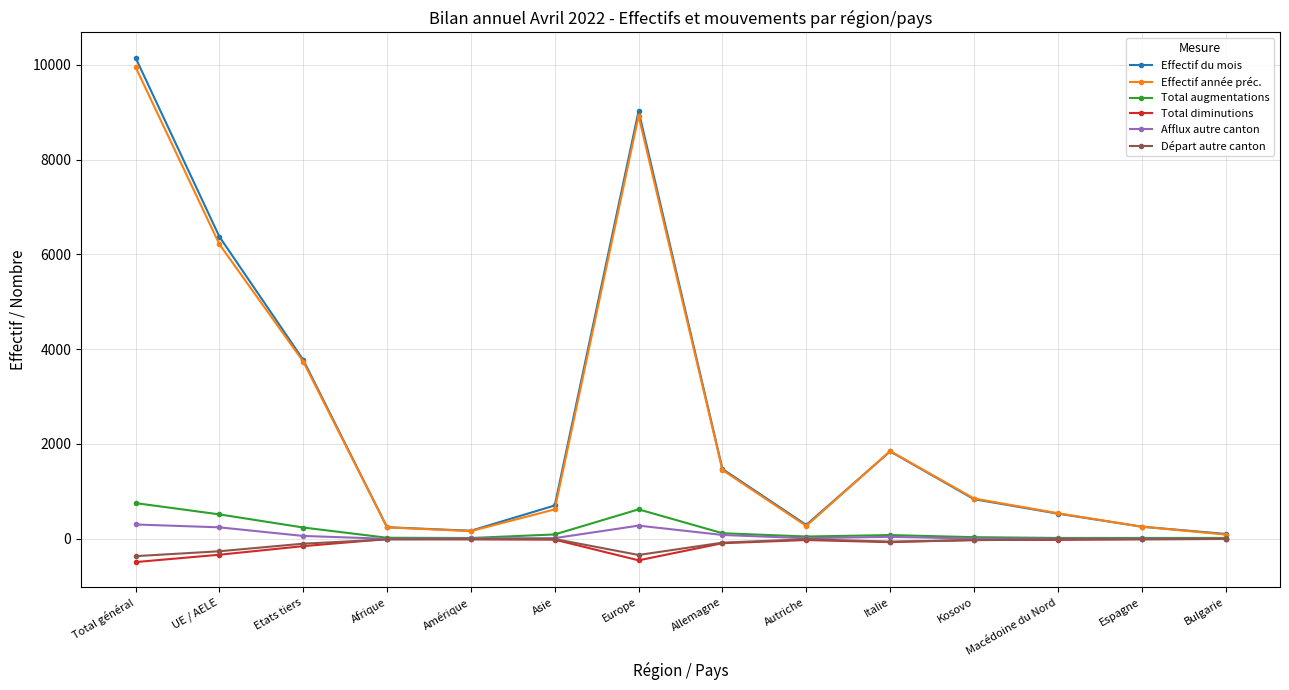

How many lines are shown in the chart?

6